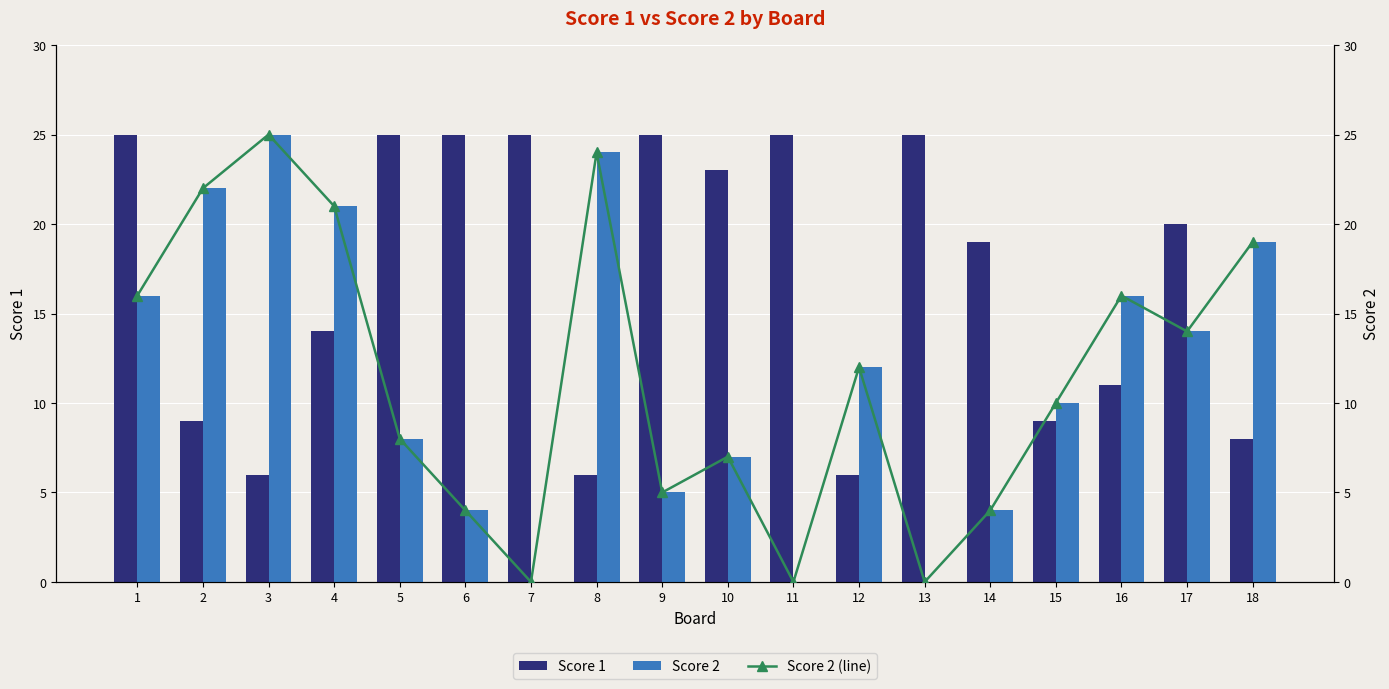

Between 5 and 17, which series saw the biggest shift?

Score 2